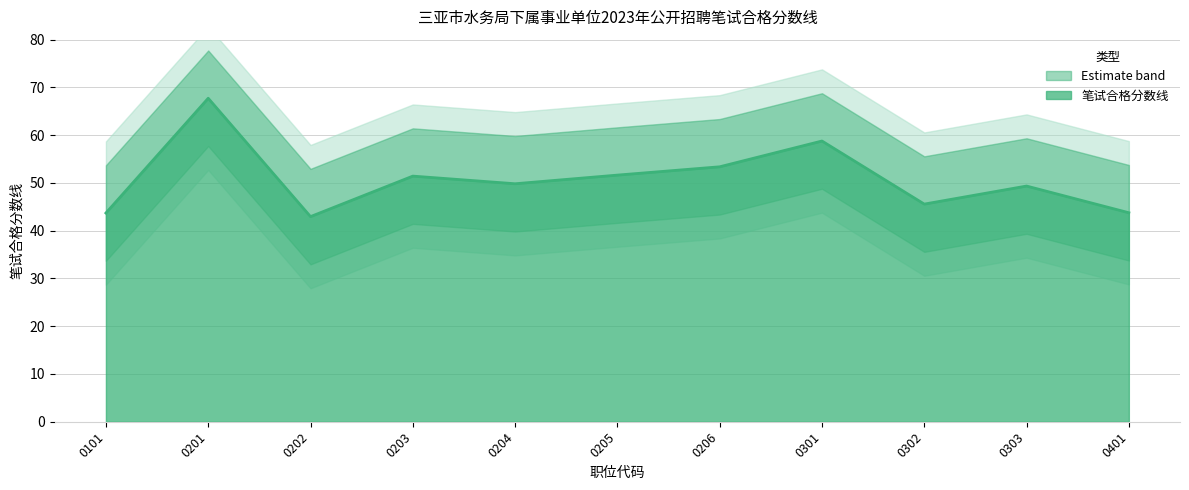

How many categories are shown in the chart?

11